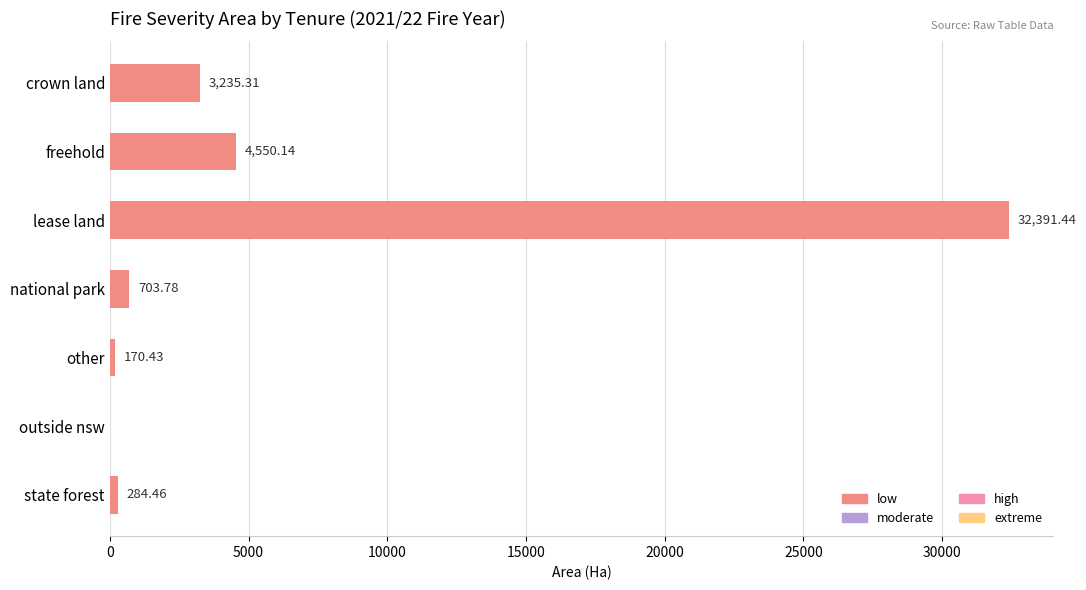

What is the change in value from lease land to other?

-32221.0